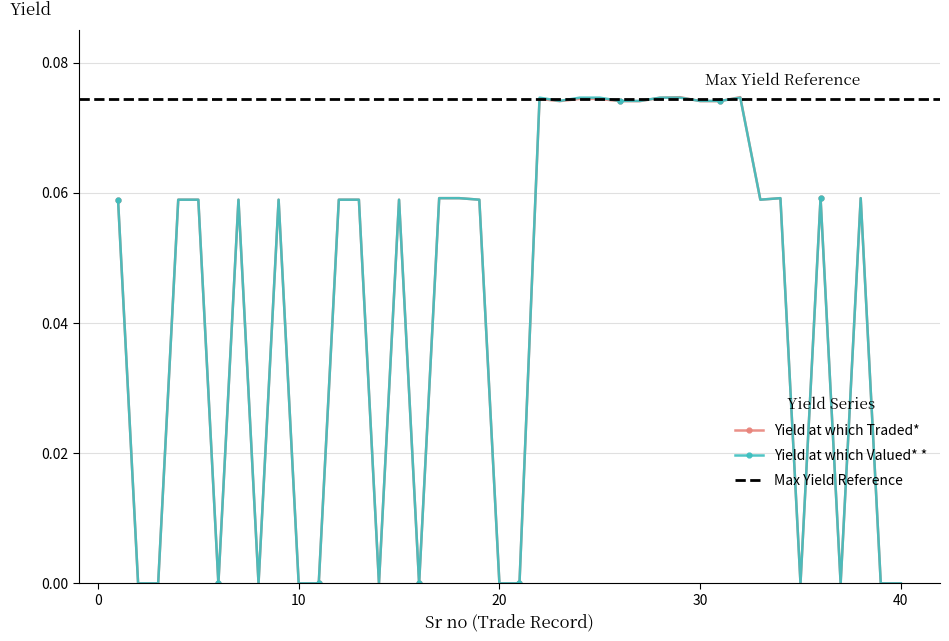

List the series in order of their overall mean, lowest first.

Yield at which Traded*, Yield at which Valued* *